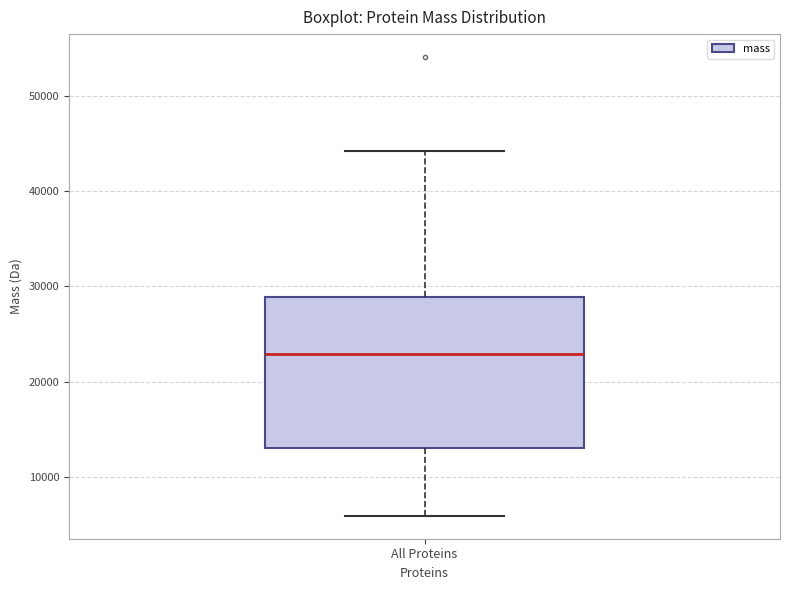

Read this box plot against the y-axis: the position of the median line, the range covered by the box, and the ends of both whiskers. The values are not printed on the chart, so give them approximately, as read against the axis.

median 23000, box 13000 to 29000, whiskers 6000 to 44000